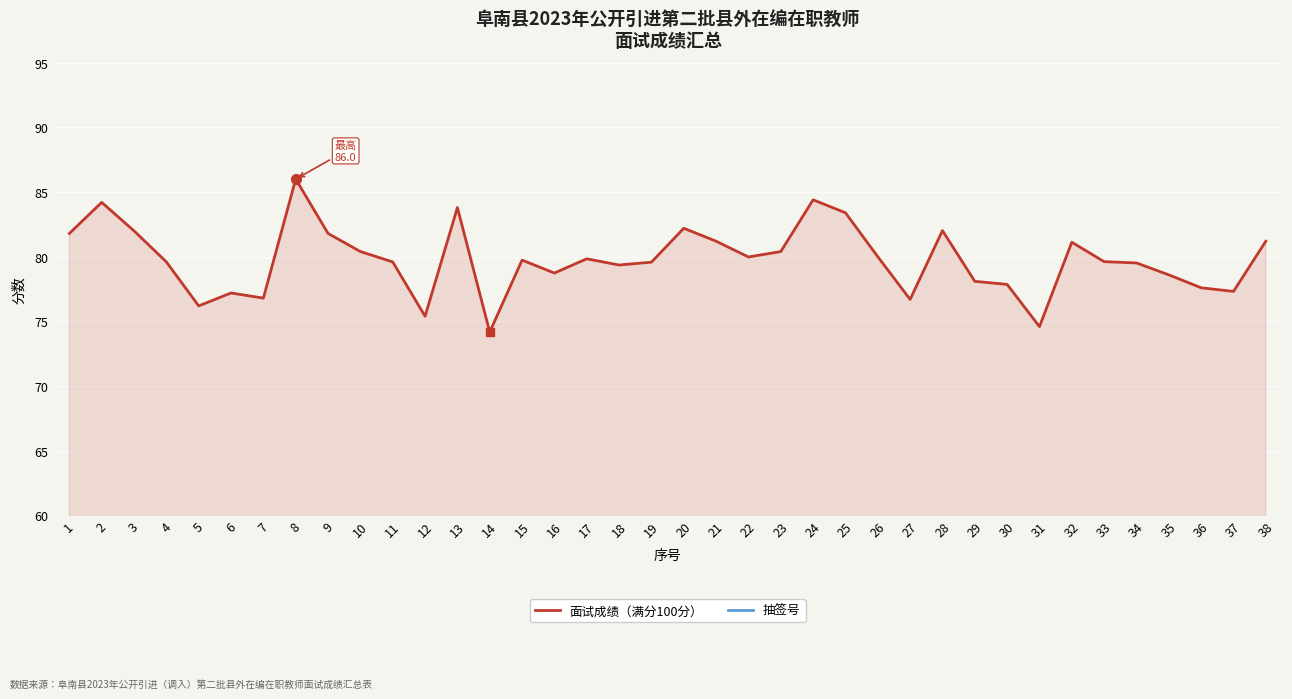

True or false: 面试成绩（满分100分） and 抽签号 cross at least once.

False